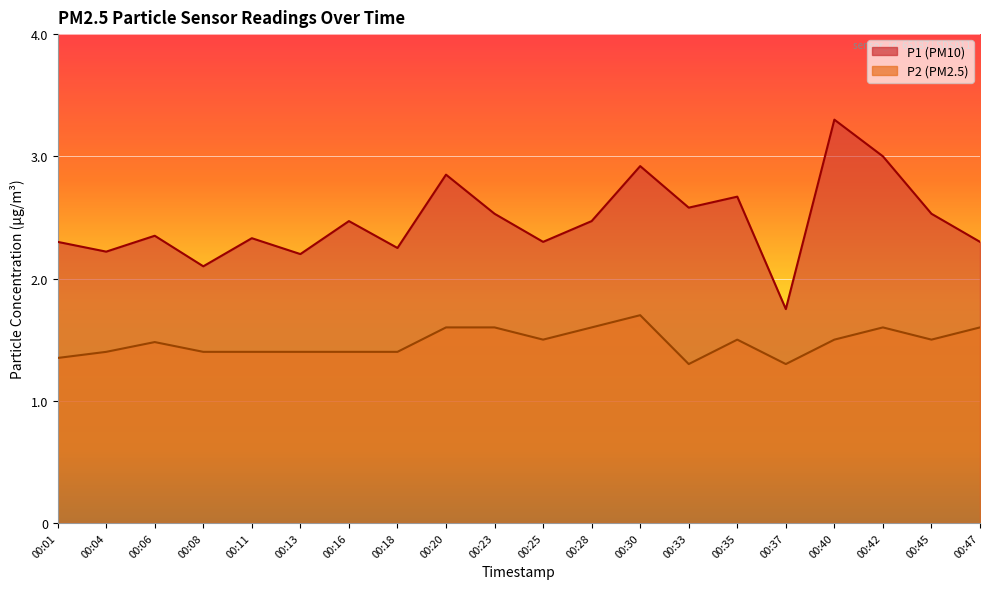

Rank the series at 00:40 from highest to lowest value.

P1, P2